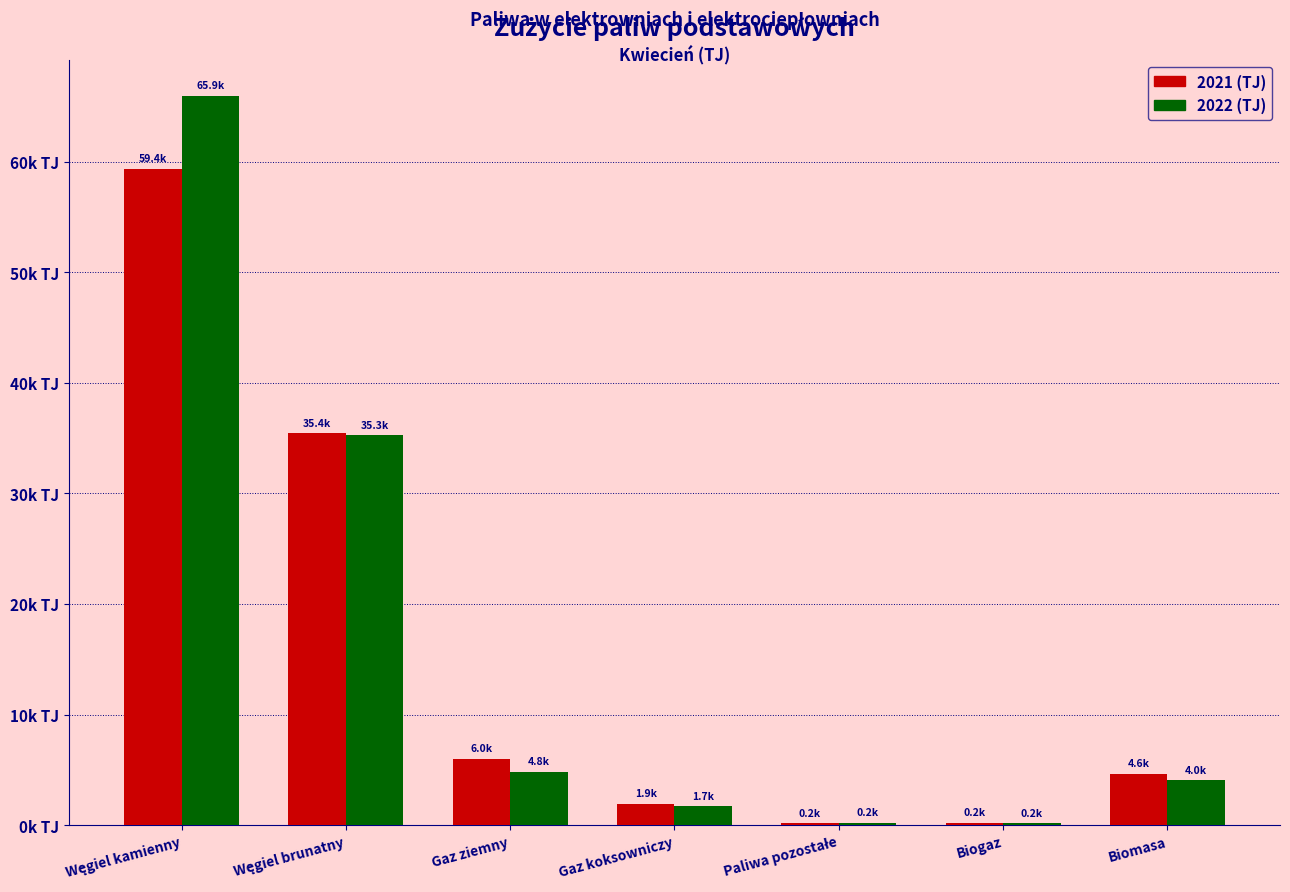

What are all the series names shown in the legend?

2021 (TJ), 2022 (TJ)